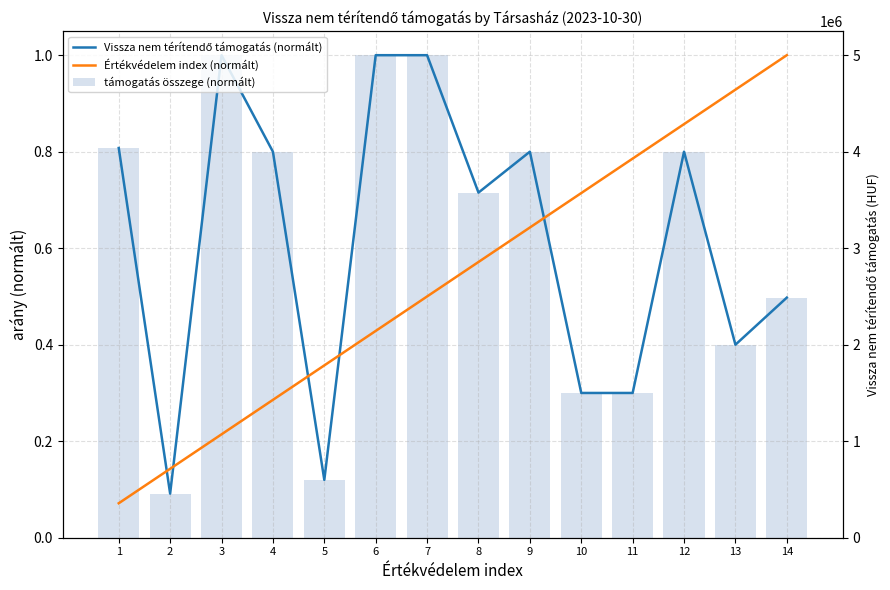

What is the approximate value of Vissza nem térítendő támogatás (normált) at 9?

0.8